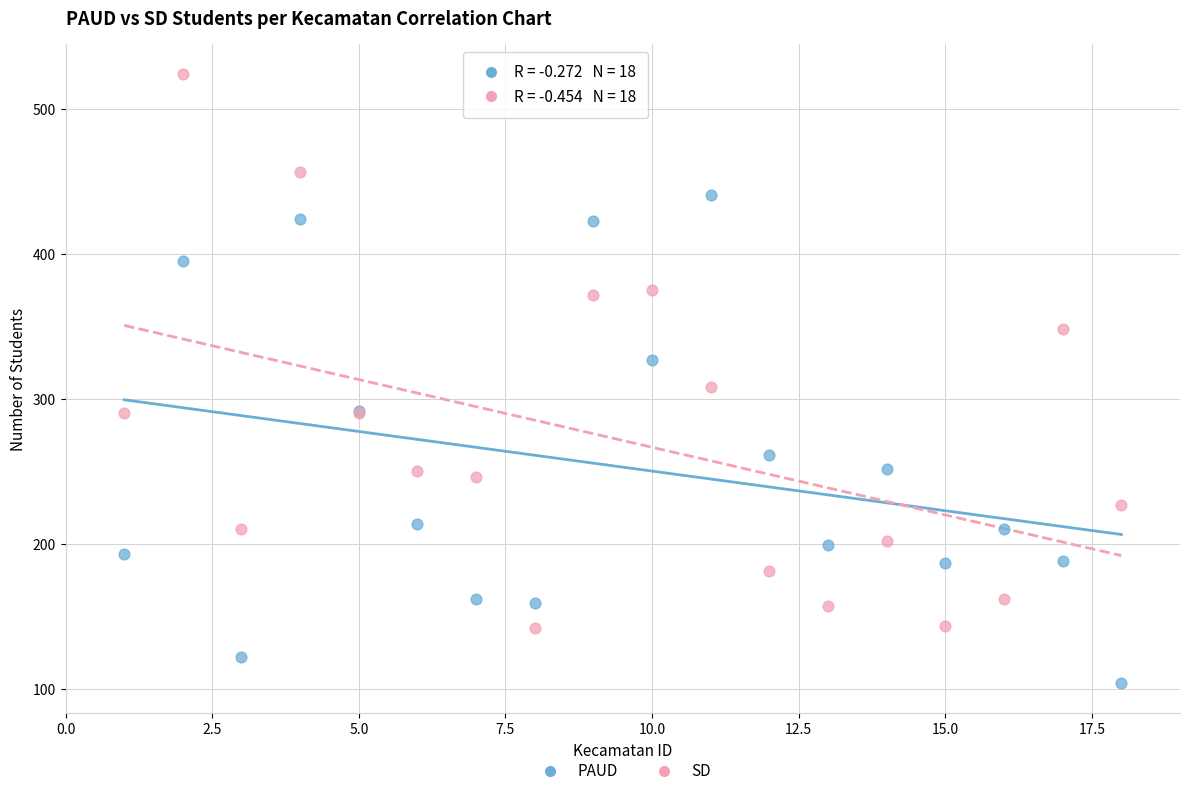

Across all series, what Y value is closest to 314?

308